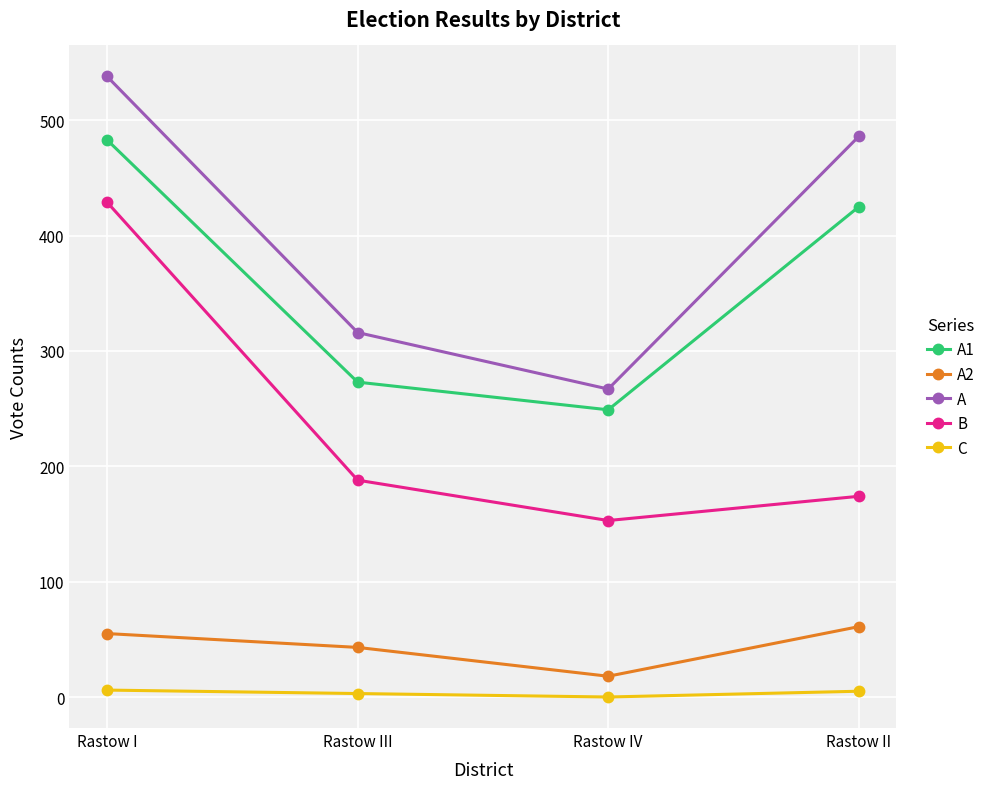

What is the sum of the A2 values at Rastow I and Rastow II?

116